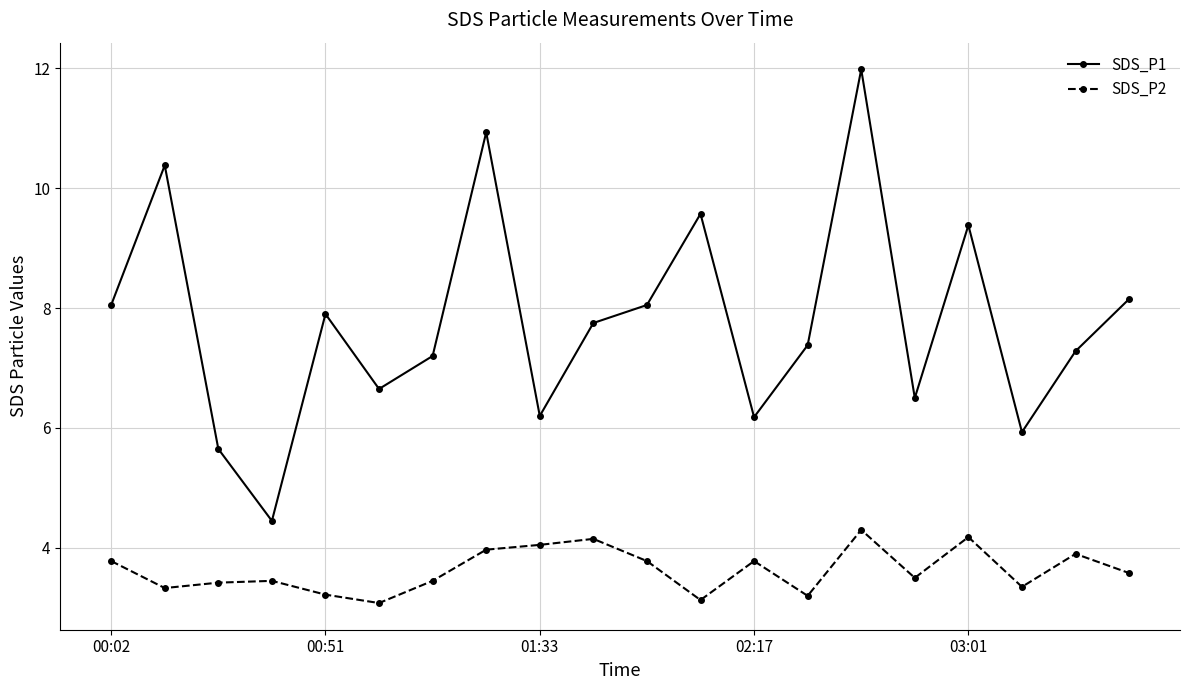

How many interior local valleys does the SDS_P1 series have?

6